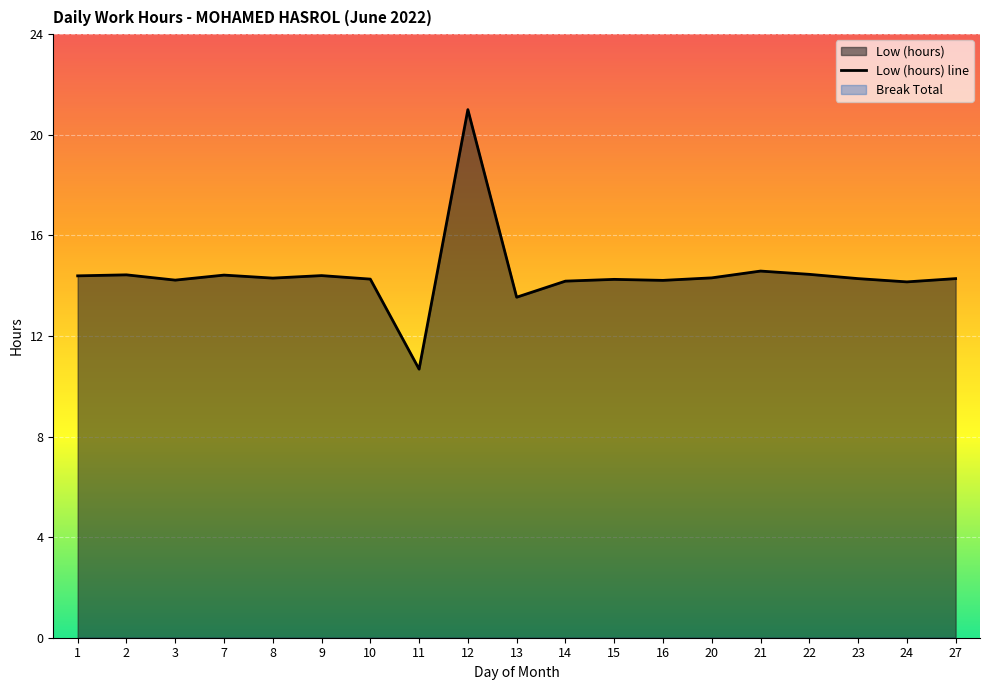

What is the value of the 16th point from the left?

14.4